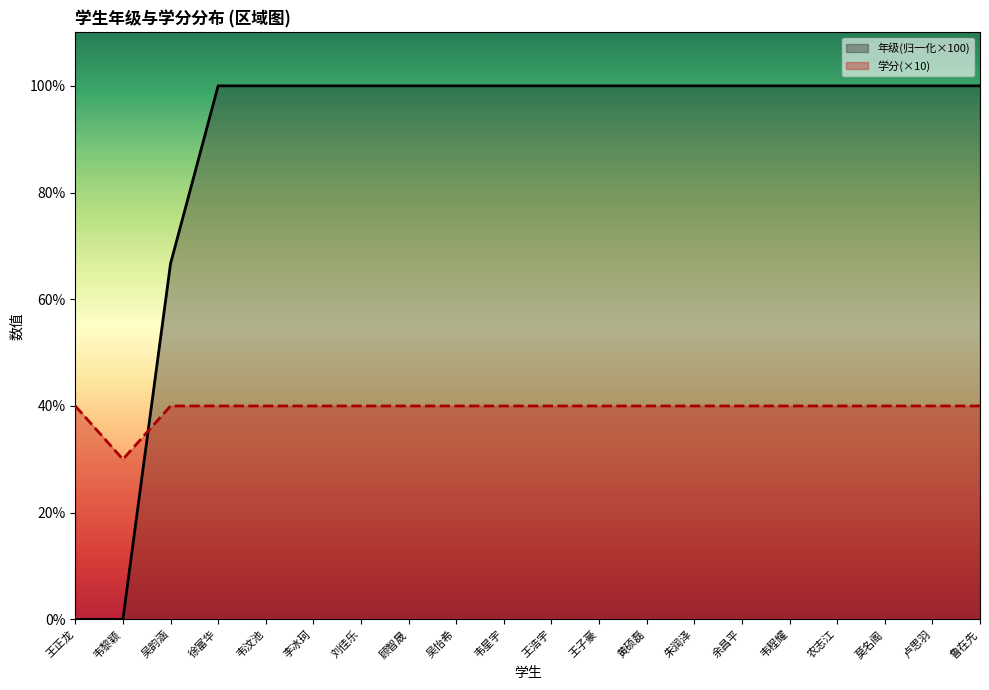

How many lines are shown in the chart?

2